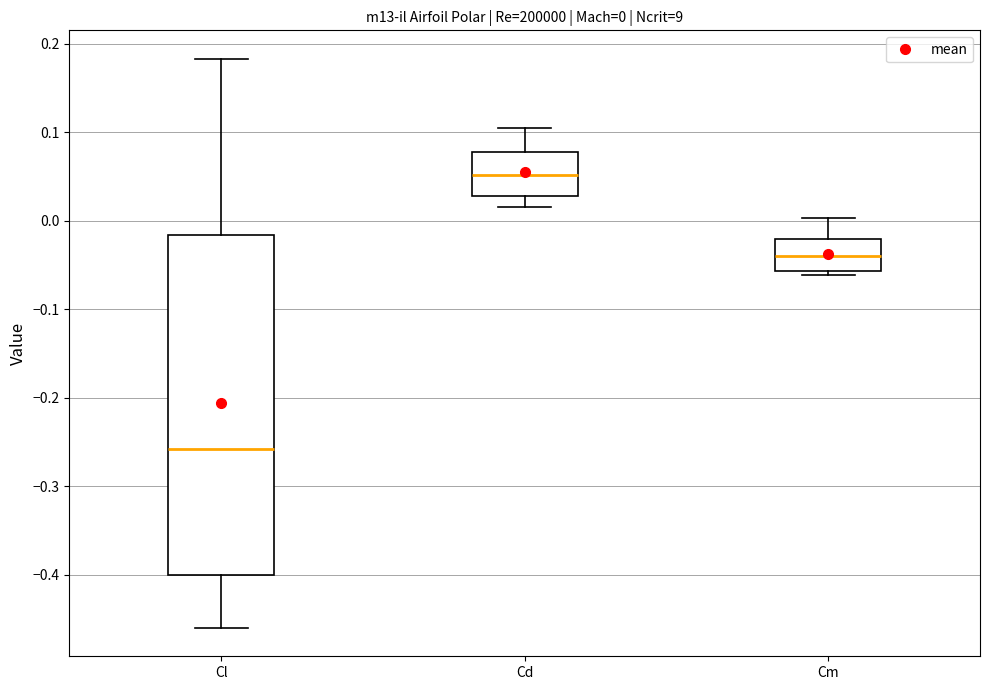

Which box has the highest median line?

Cd